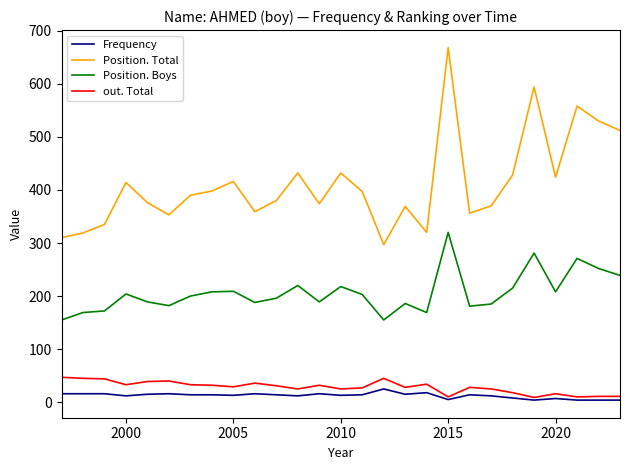

Which series has the largest total across all categories?

Position. Total